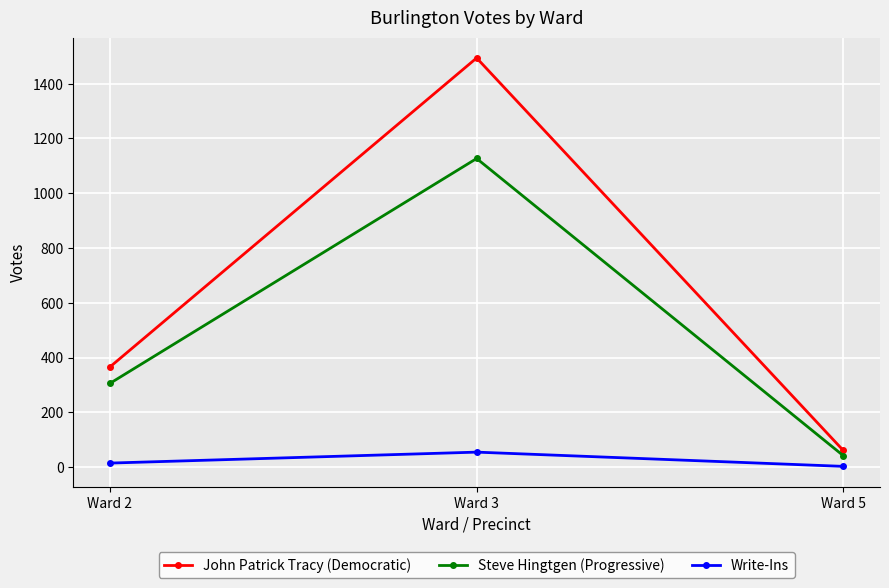

Where is Steve Hingtgen (Progressive) nearest to the value 584?

Ward 2